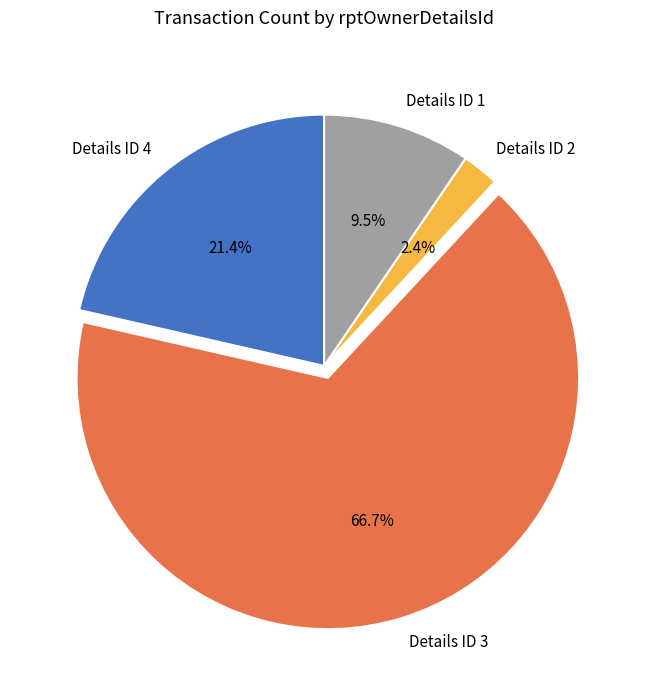

Which has a higher value, Details ID 1 or Details ID 3?

Details ID 3